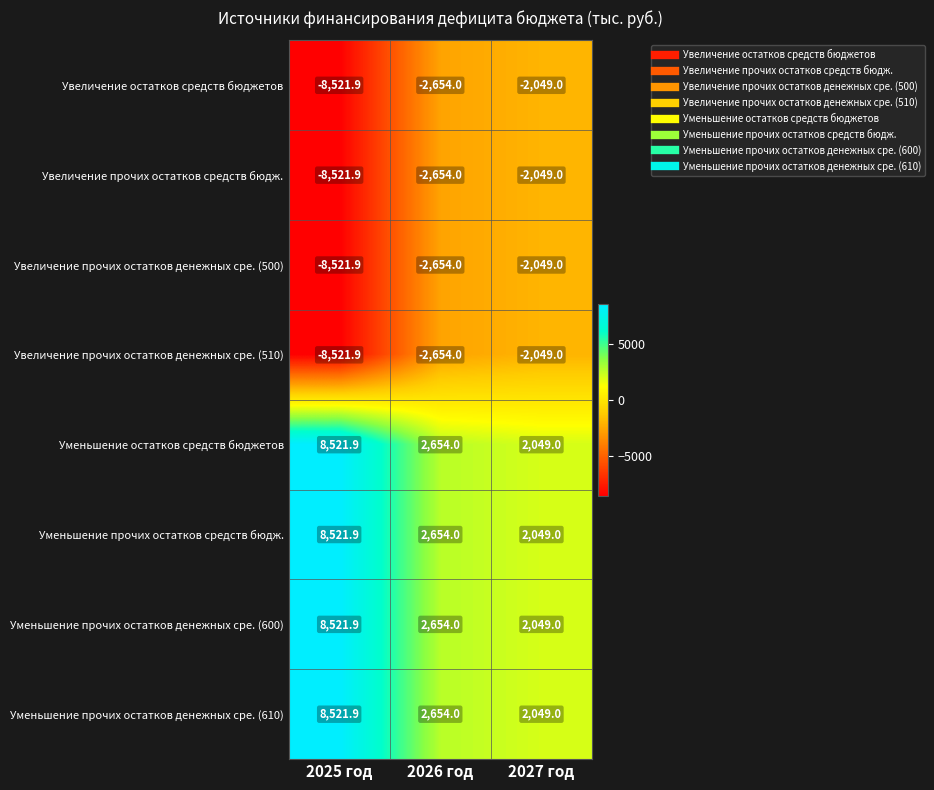

How many distinct data groups are displayed?

8